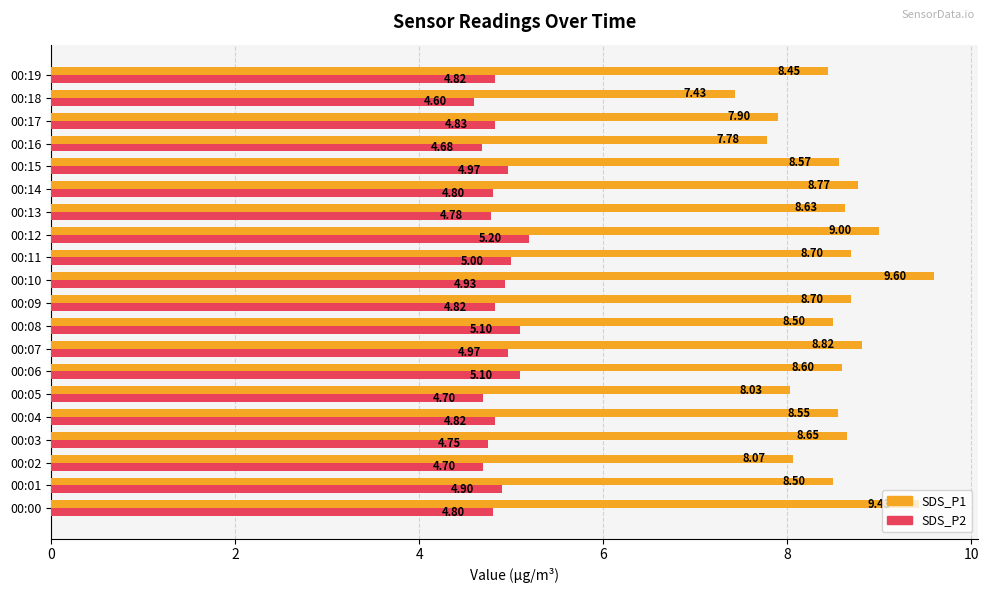

What is the total value across all series at 00:18?

12.0